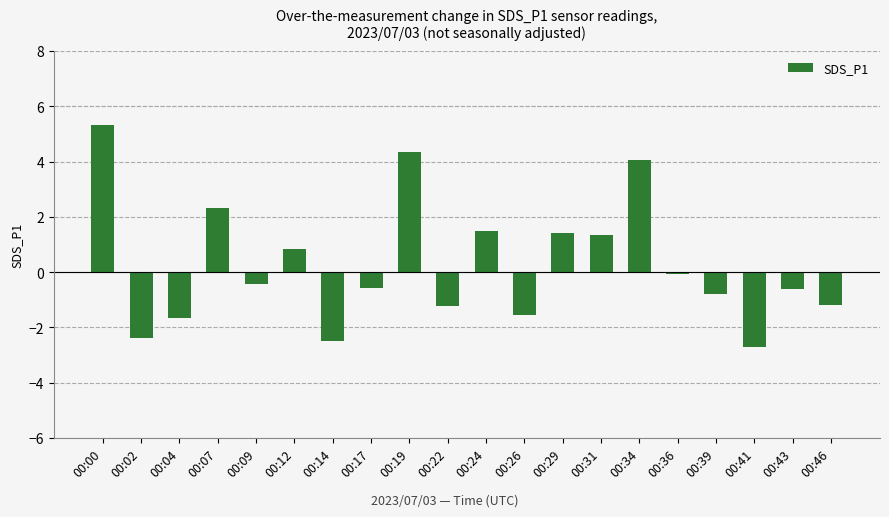

Is it true that the value at 00:29 is 1.4?

True